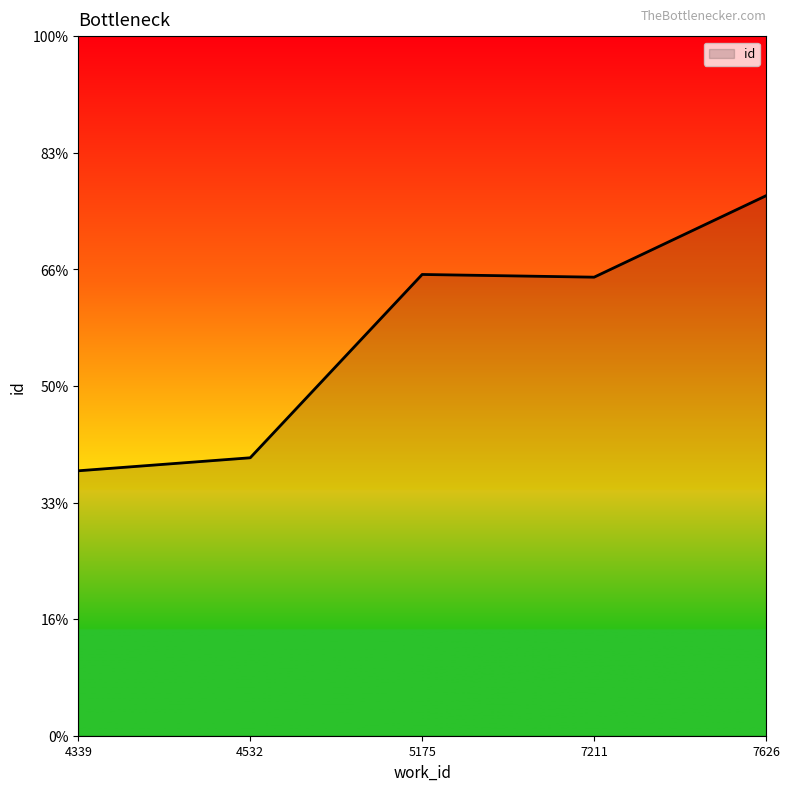

What is the ratio of the value at 4532 to the value at 7211?

0.6